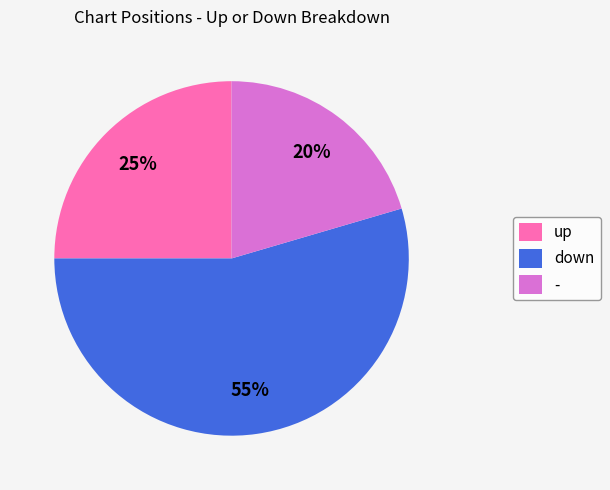

To the nearest percent, what is the combined percentage of down and -?

75%